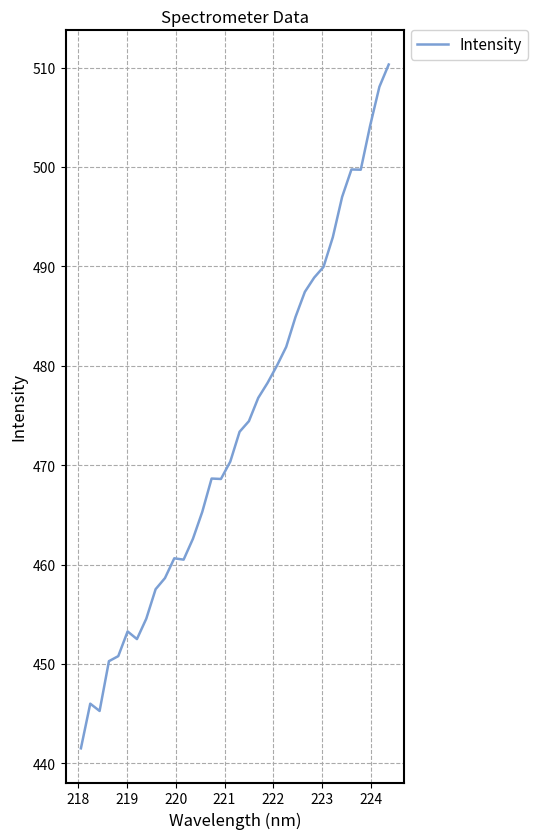

What is the difference between the maximum and minimum values?

68.8